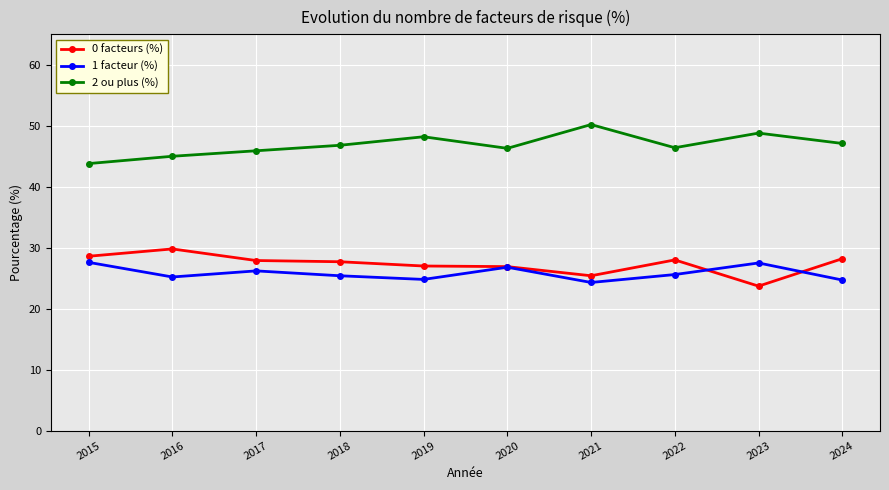

Rank the series at 2022 from highest to lowest value.

2 ou plus (%), 0 facteurs (%), 1 facteur (%)